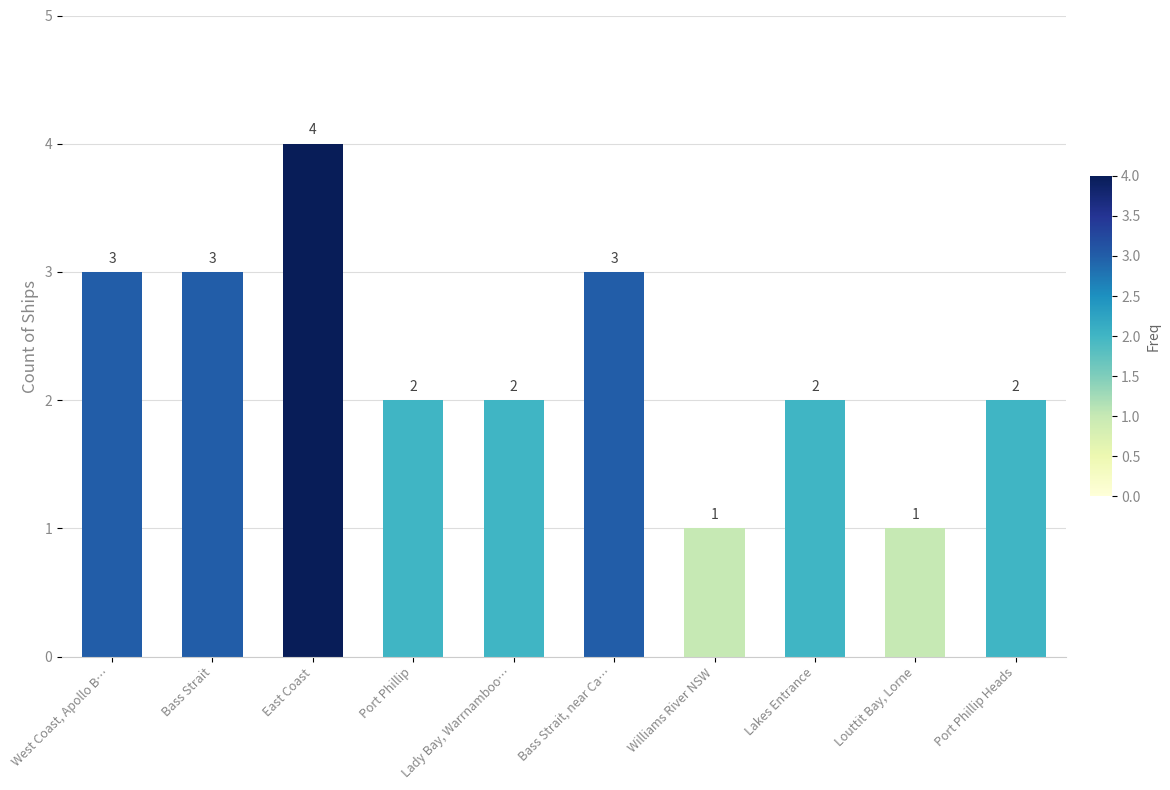

What is the difference between the maximum and minimum values?

3